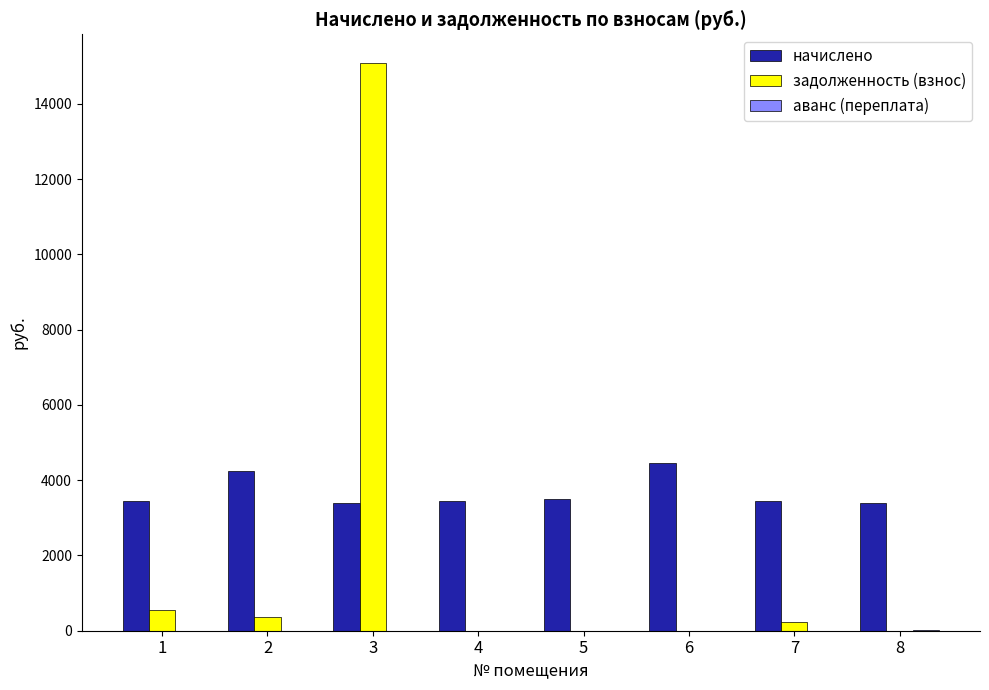

What is the highest value of the задолженность (взнос) series?

15094.8